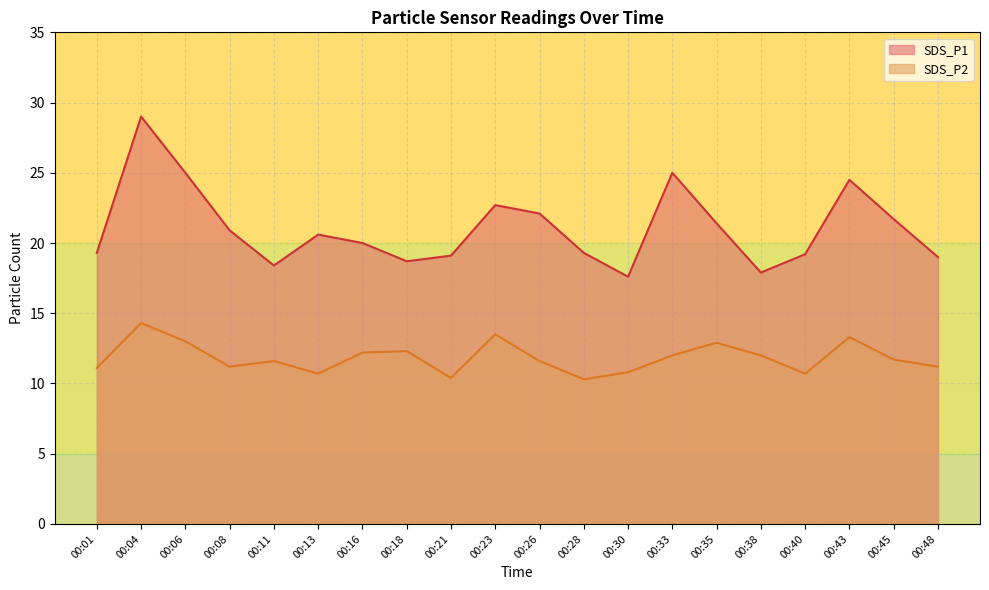

Between 00:06 and 00:38, which series saw the biggest shift?

SDS_P1